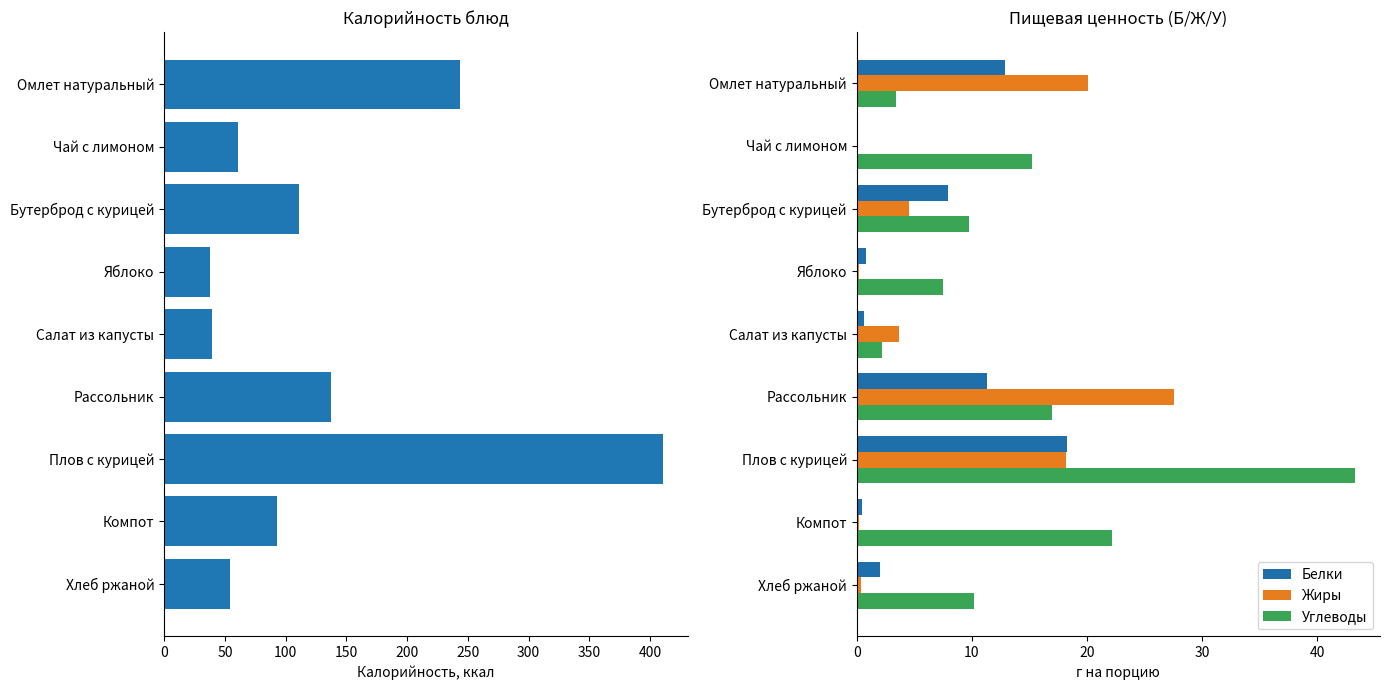

How many bars are there in total?

36